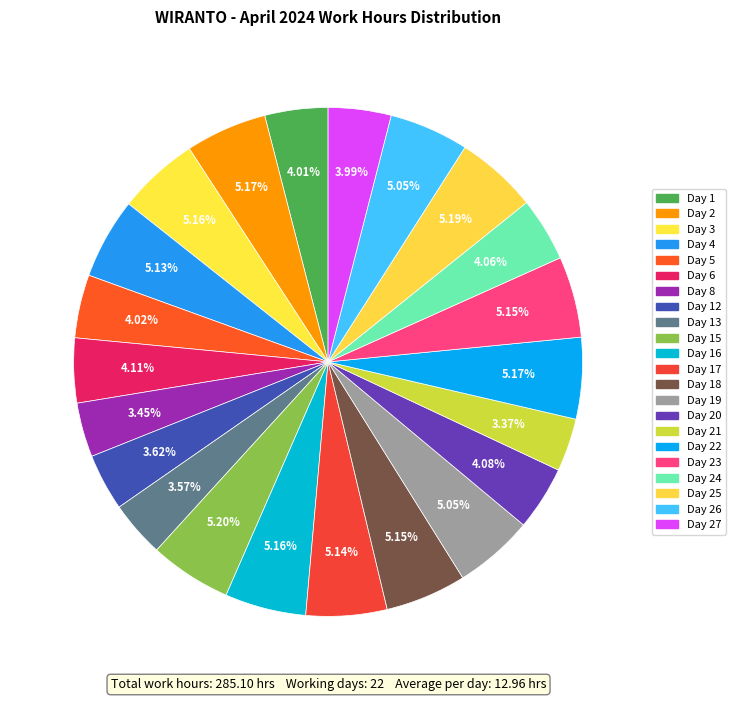

How many slices are in this pie chart?

22